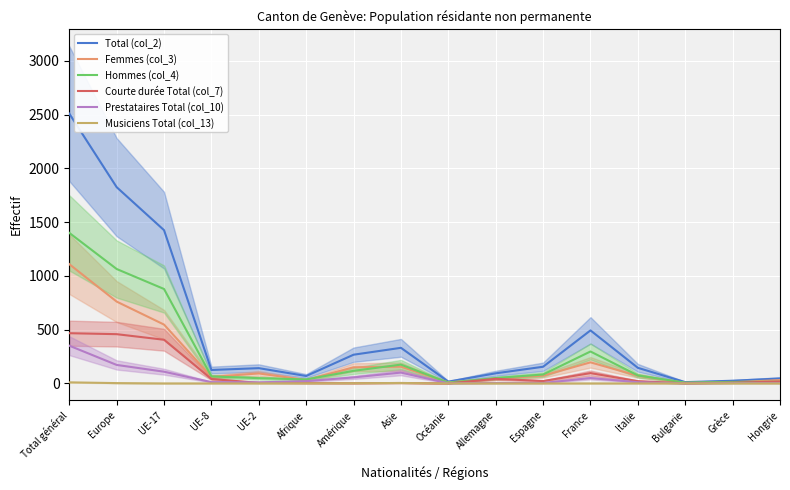

Where does the Femmes (col_3) series first go above 72?

Total général